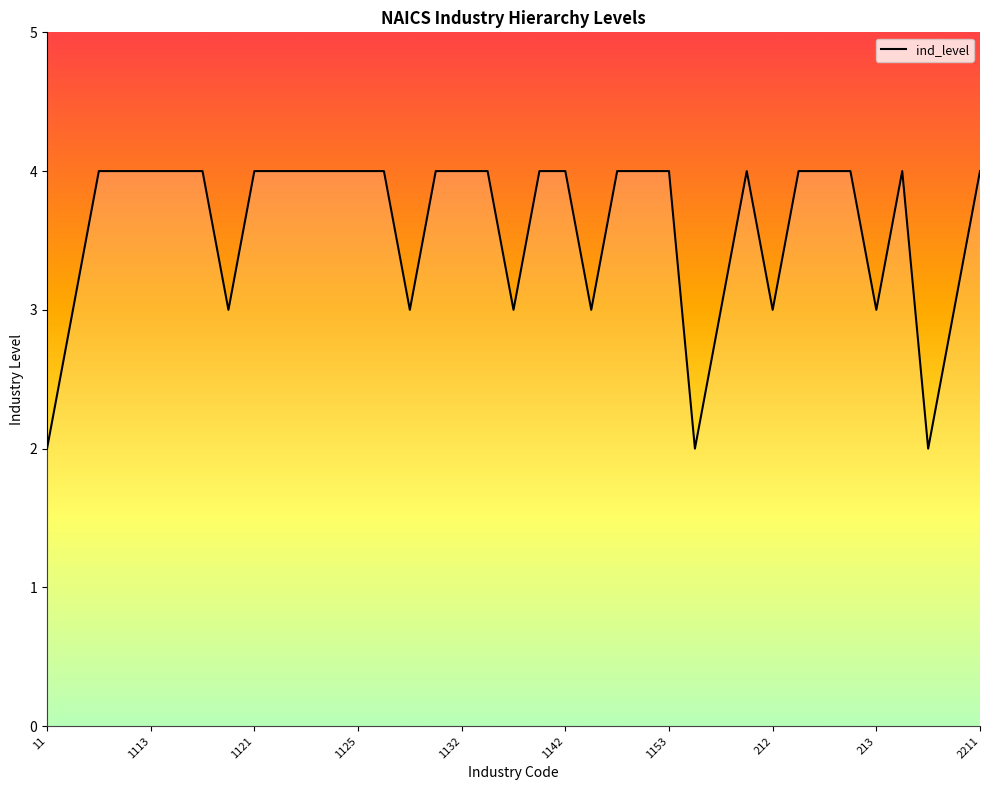

True or false: there are more than 2 points higher than both neighbors.

False